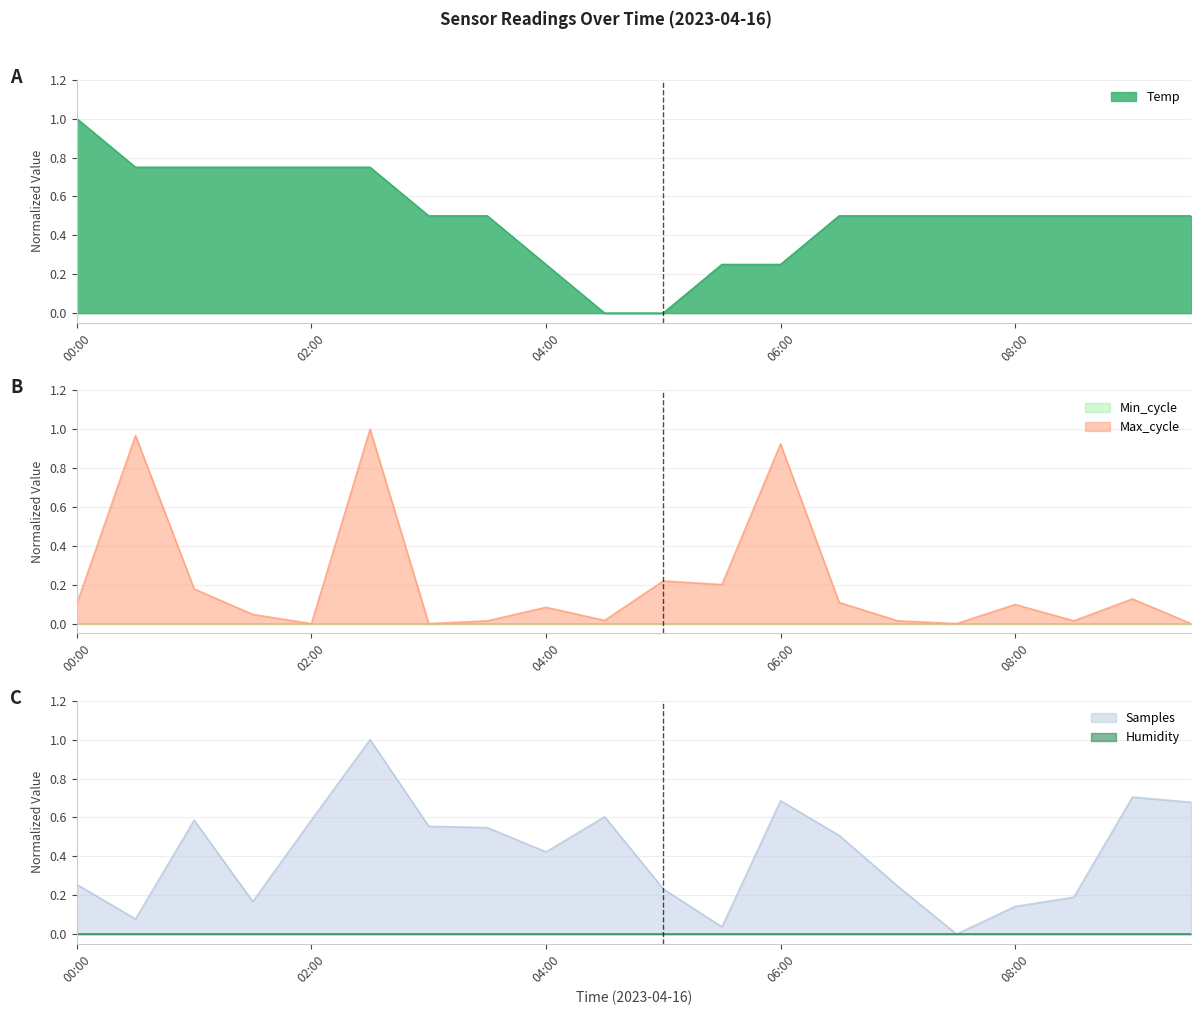

True or false: Samples (line) and Humidity (line) intersect in this chart.

False